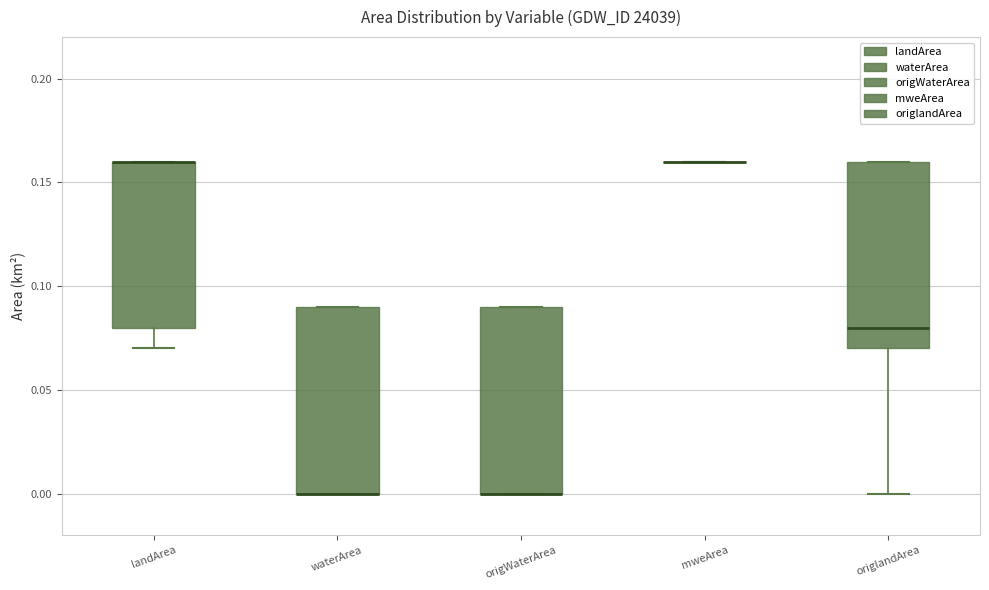

Where does the lower whisker of the box for origlandArea end on the y-axis? The values are not printed on the chart, so give them approximately, as read against the axis.

0.00